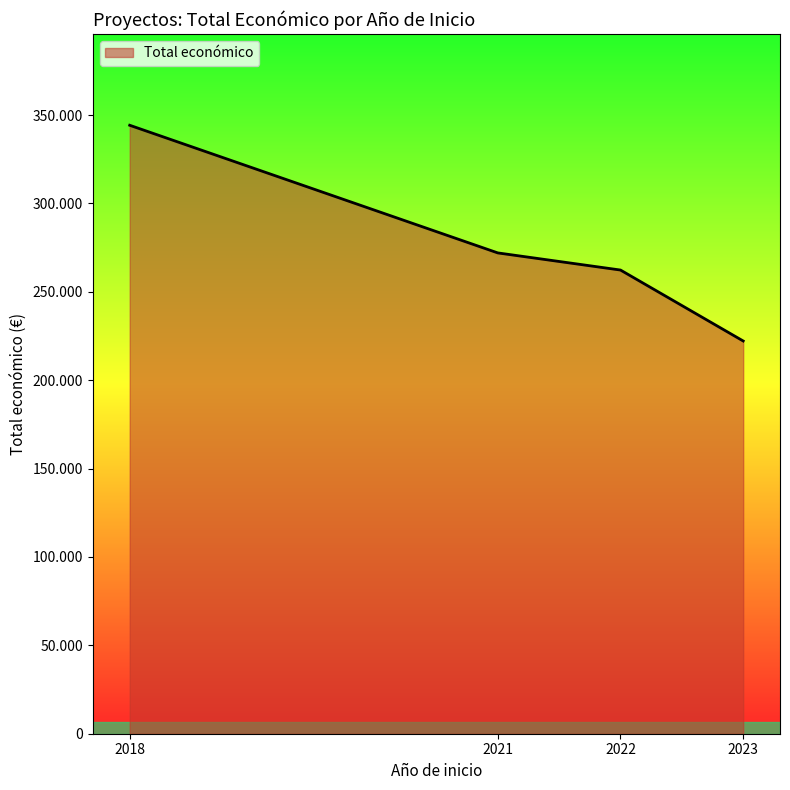

Does the chart display data point markers on the line(s)?

No